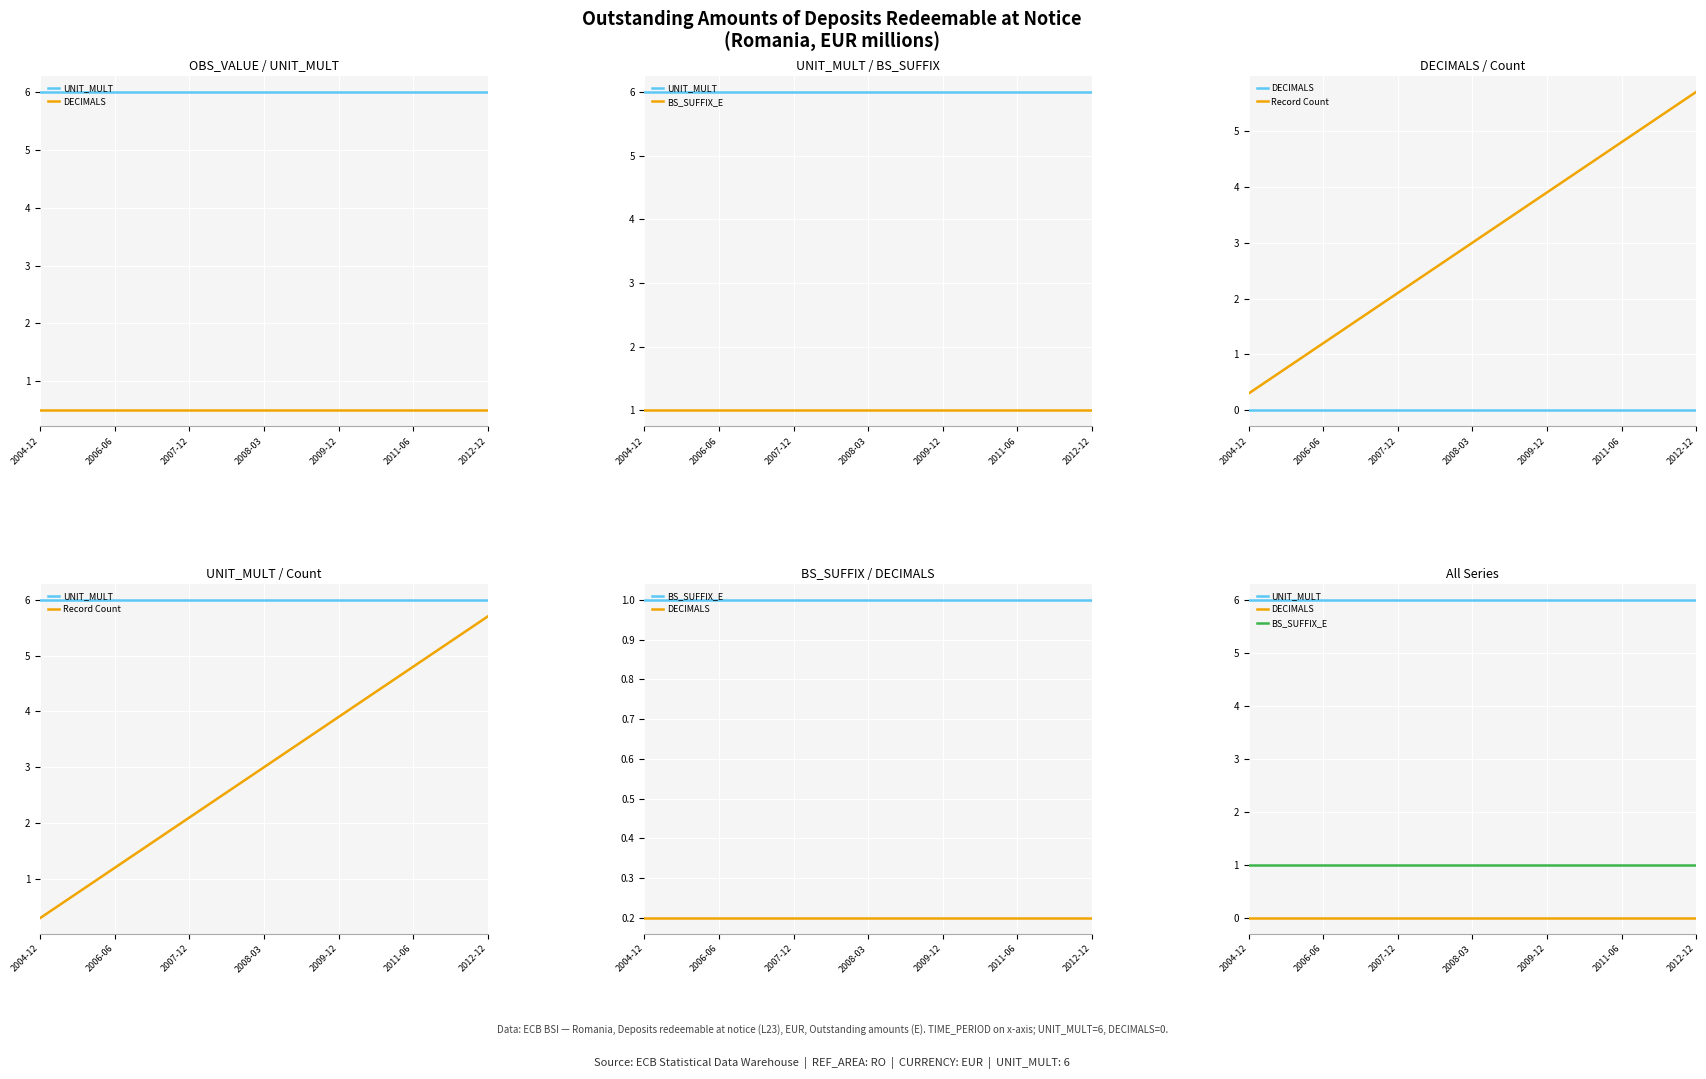

How many lines are shown in the chart?

4